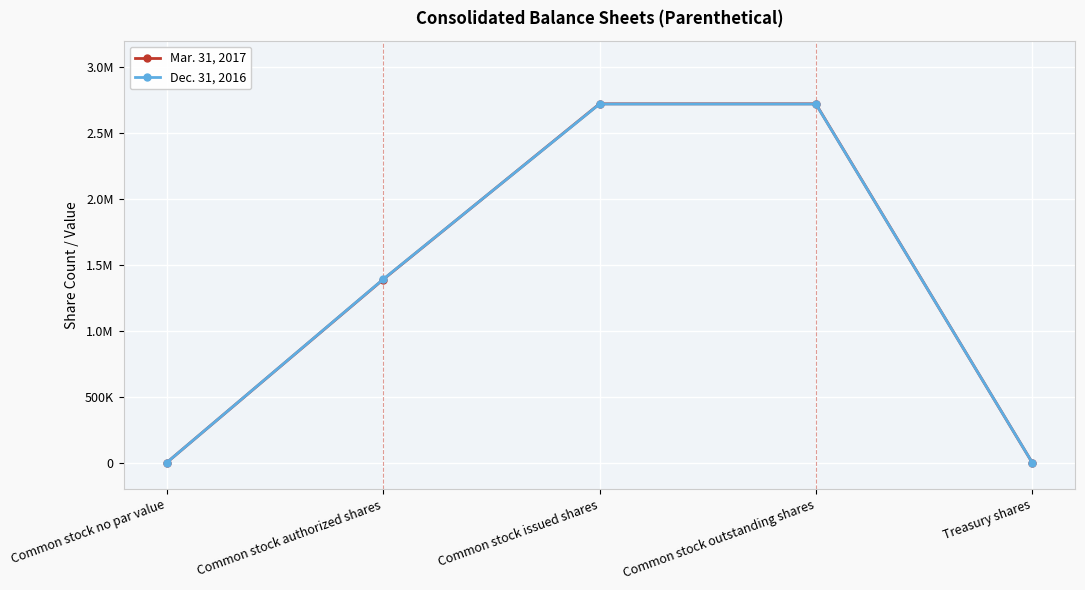

What are all the series names shown in the legend?

Mar. 31, 2017, Dec. 31, 2016